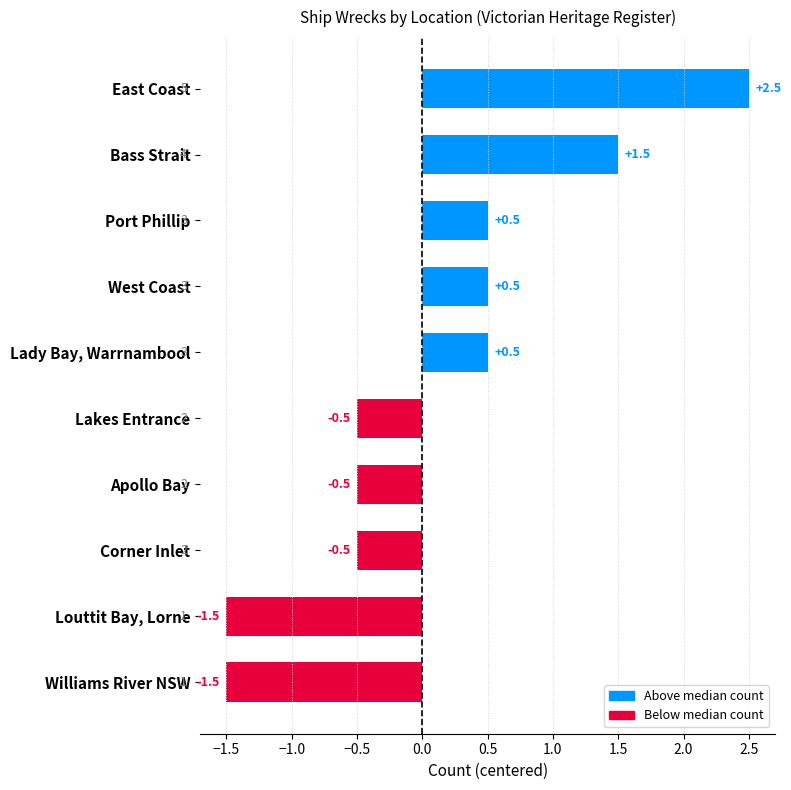

What is the maximum value shown in the chart?

2.5